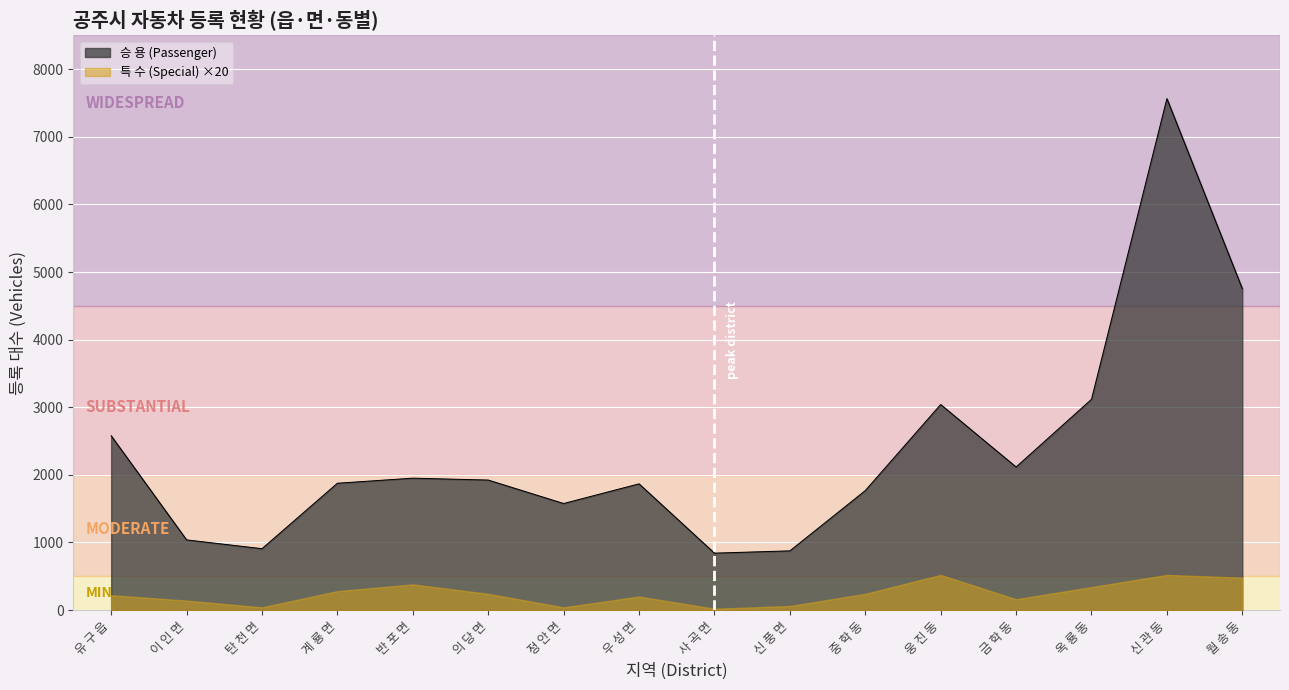

The chart shows a value of 3117 at 옥 룡 동. True or false?

True